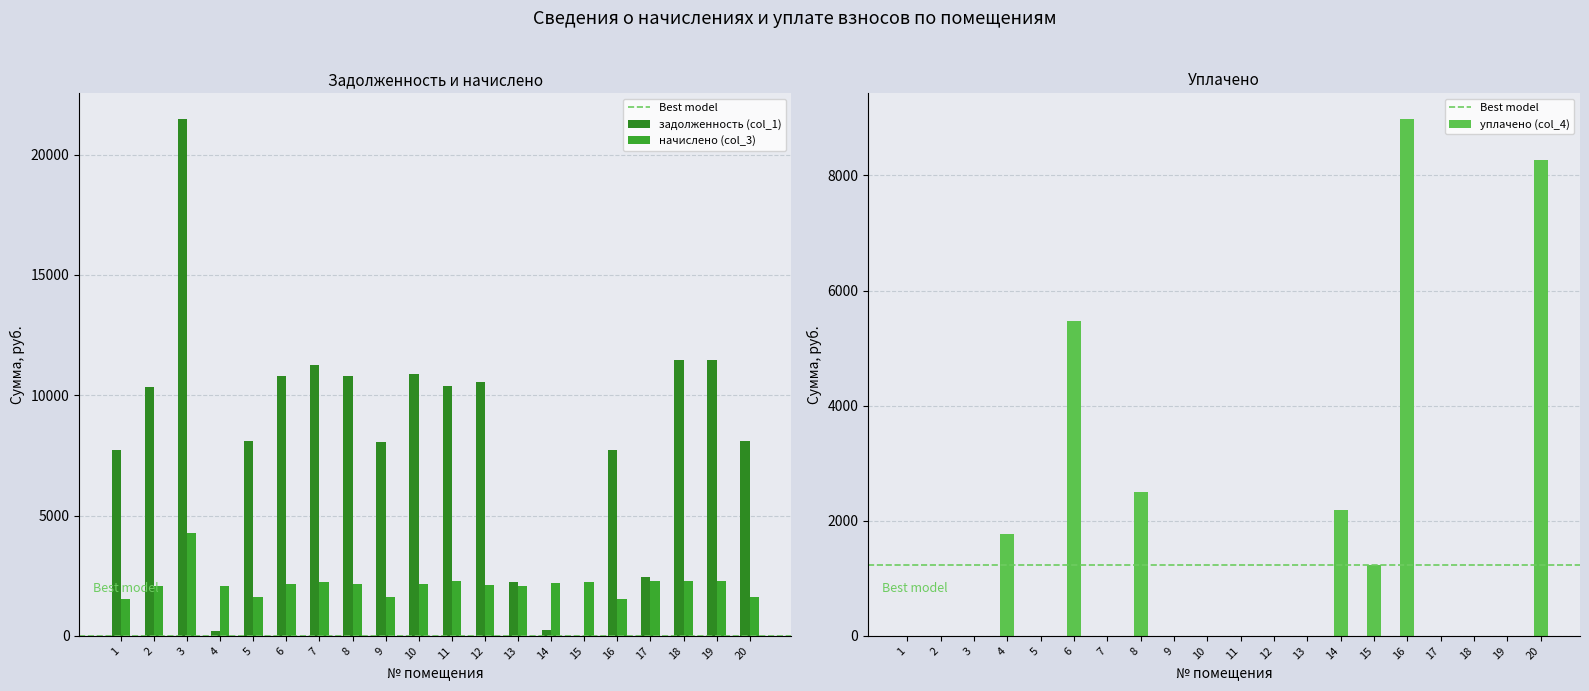

What are all the series names shown in the legend?

задолженность (col_1), начислено (col_3), уплачено (col_4)